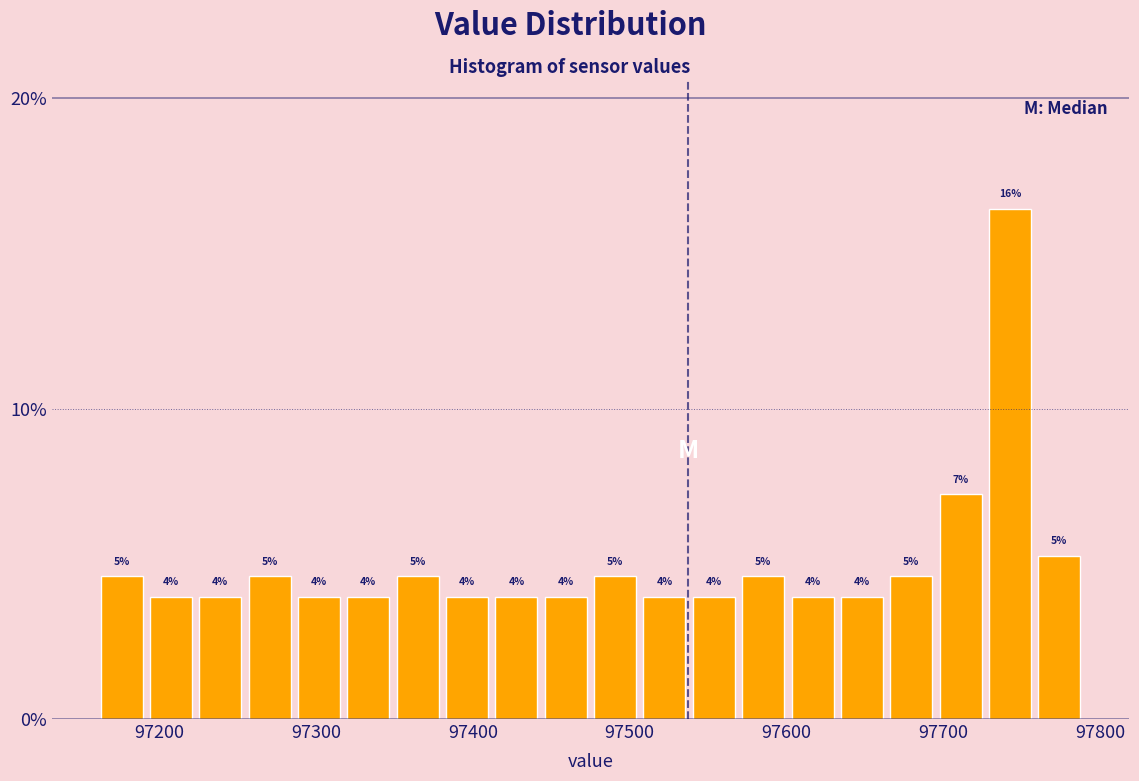

Around what value on the x-axis is the tallest bar? Give the approximate position of its centre, as read against the axis.

97740